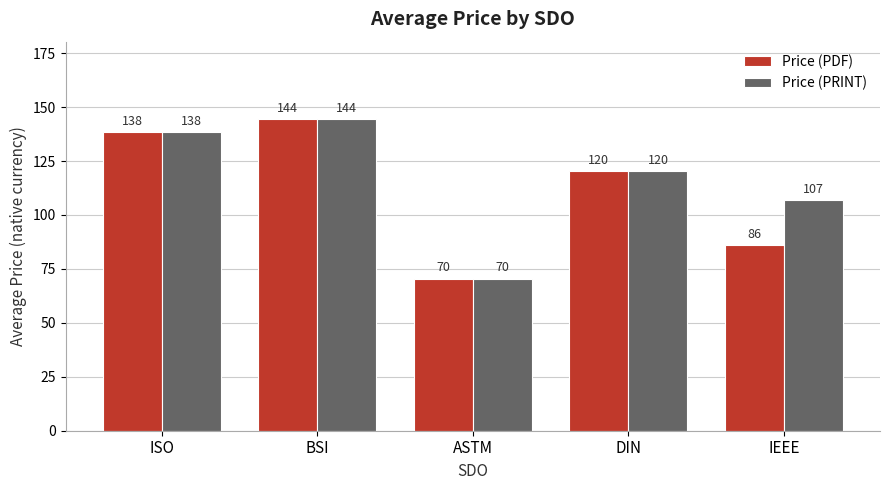

Rank the categories by Price (PDF) value from lowest to highest.

ASTM, IEEE, DIN, ISO, BSI